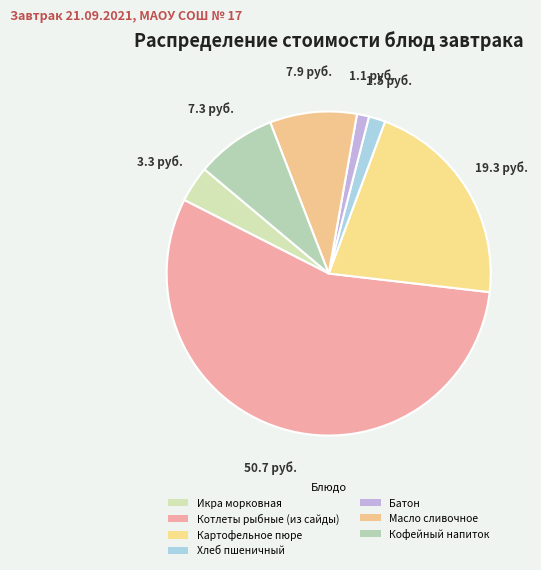

How many slices are in this pie chart?

7